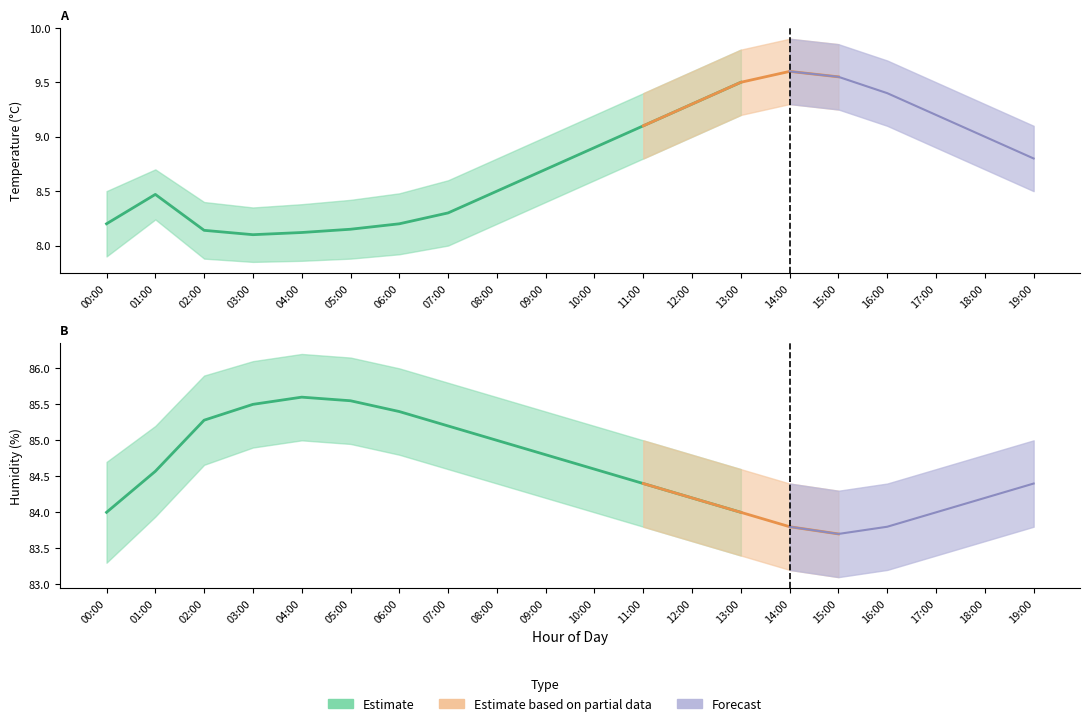

What is the difference between the maximum and minimum values in the temperature_upper series?

1.6